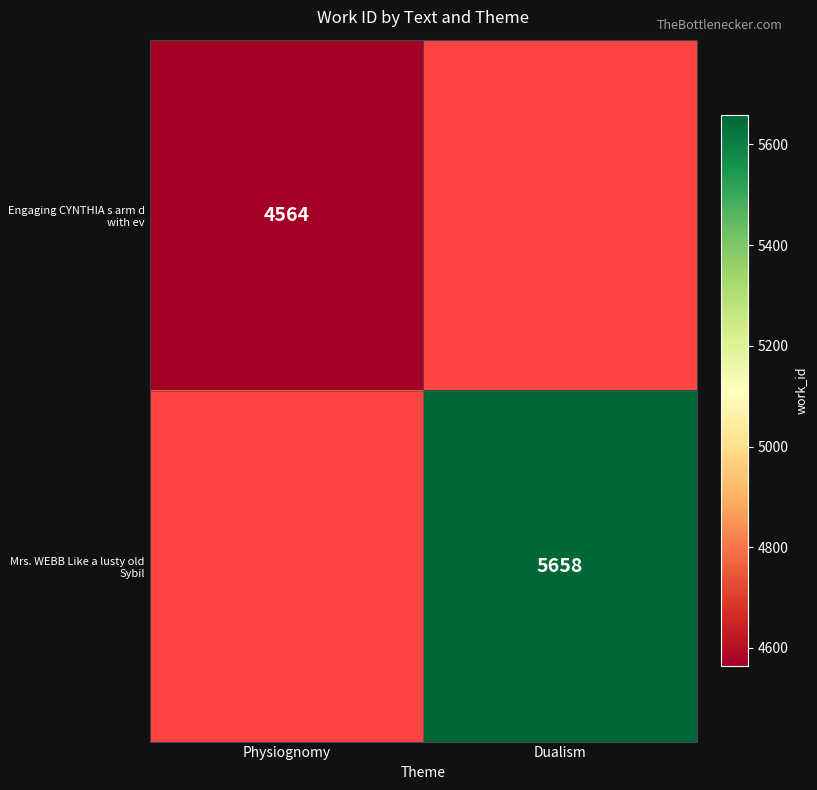

The Mrs. WEBB Like a lusty old Sybil series shows 5658 at Dualism. True or false?

True